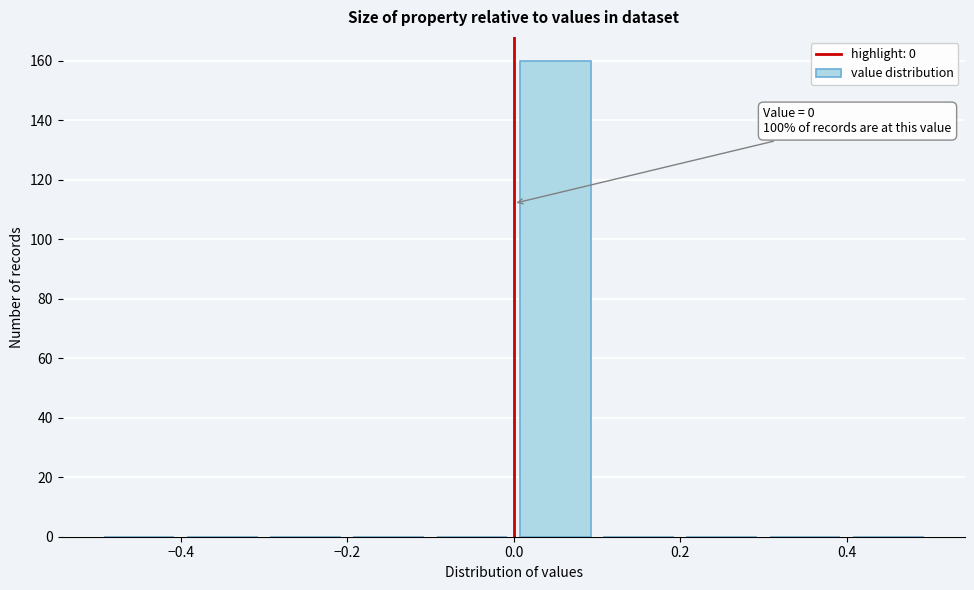

Which range on the x-axis has the tallest bar?

0.0 to 0.1